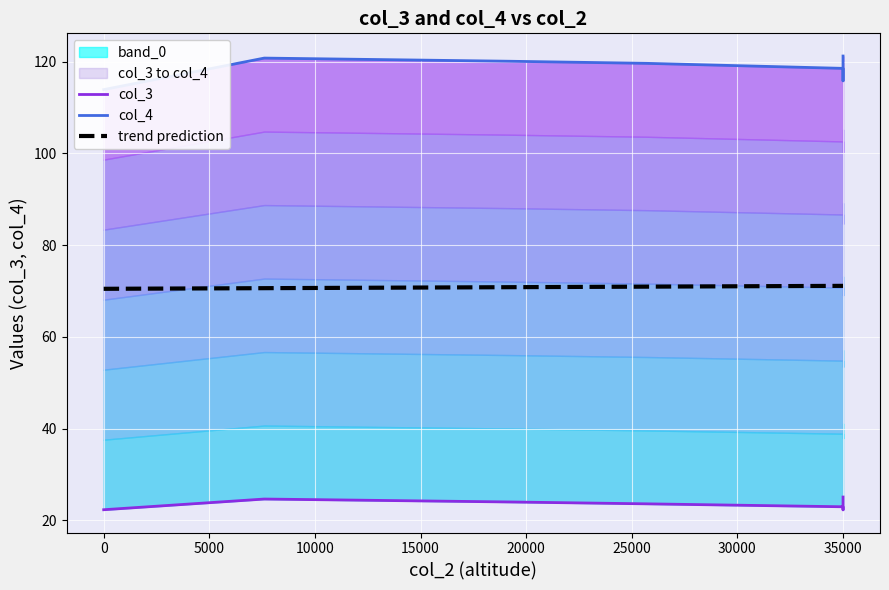

Count the number of data series in this chart.

2